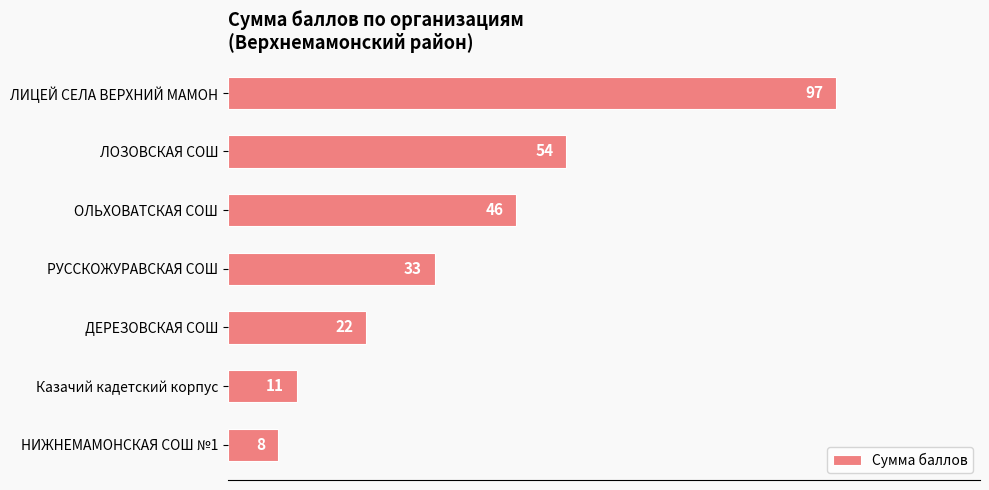

Reading top to bottom, list all the values displayed in this chart.

ЛИЦЕЙ СЕЛА ВЕРХНИЙ МАМОН=97	ЛОЗОВСКАЯ СОШ=54	ОЛЬХОВАТСКАЯ СОШ=46	РУССКОЖУРАВСКАЯ СОШ=33	ДЕРЕЗОВСКАЯ СОШ=22	Казачий кадетский корпус=11	НИЖНЕМАМОНСКАЯ СОШ №1=8